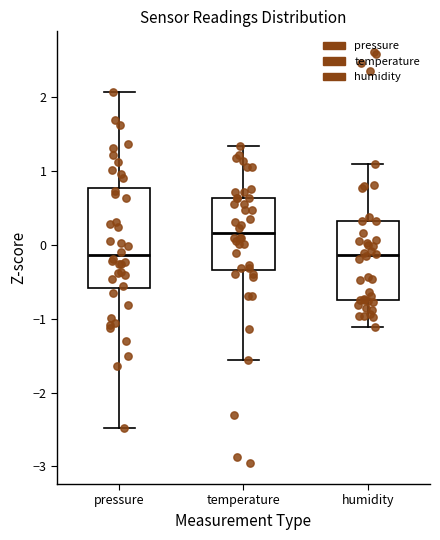

Comparing the boxes themselves (not the whiskers), which one is the tallest?

pressure